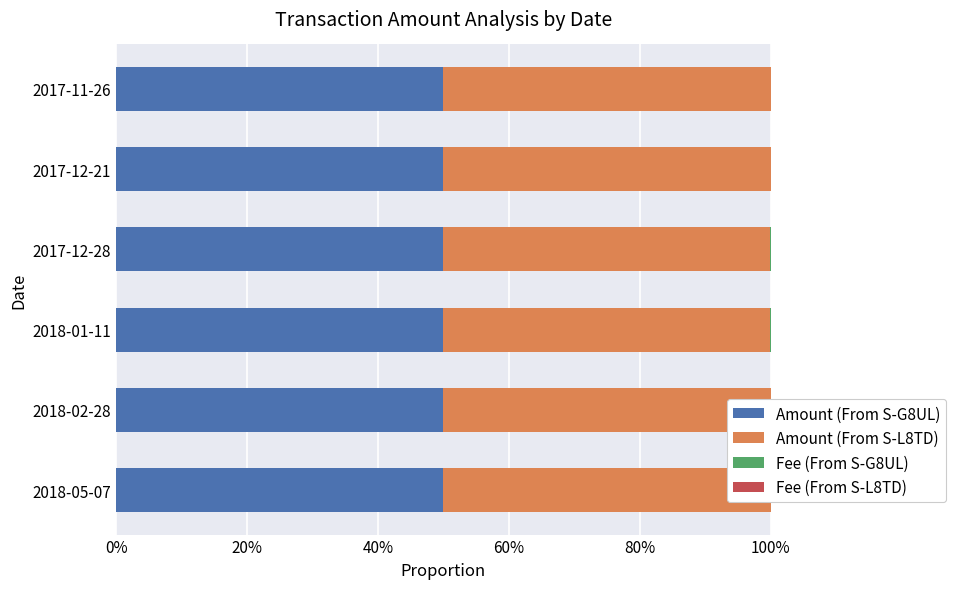

What is the greatest value displayed?

0.5